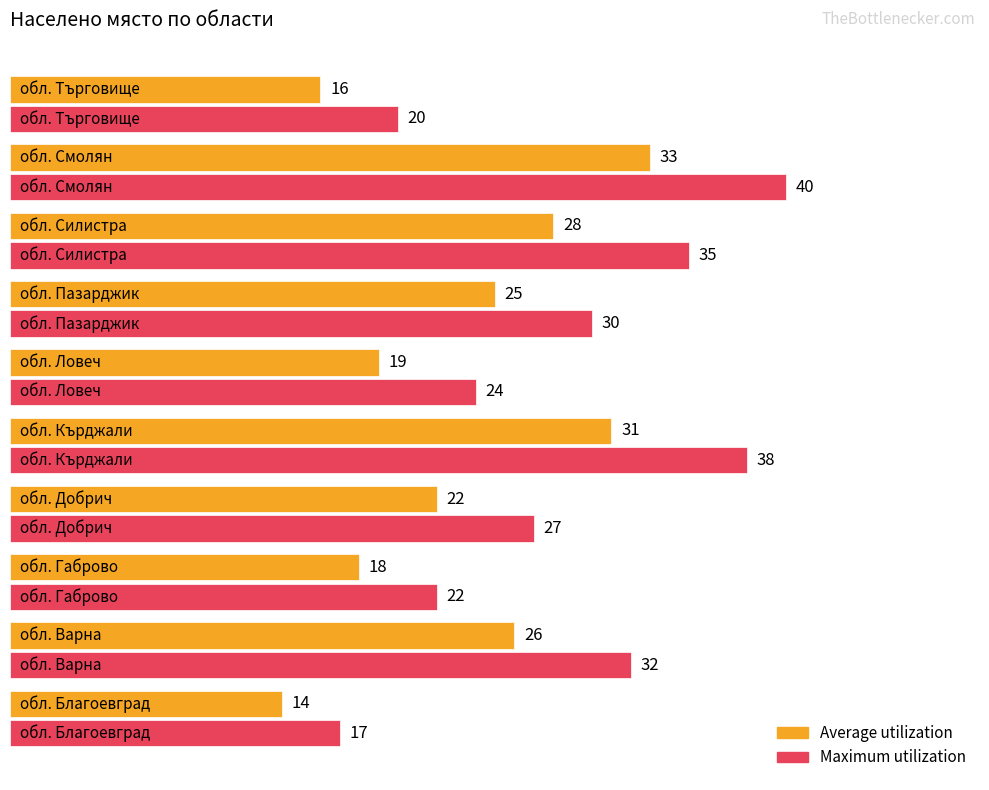

What are all the series names shown in the legend?

Average utilization, Maximum utilization